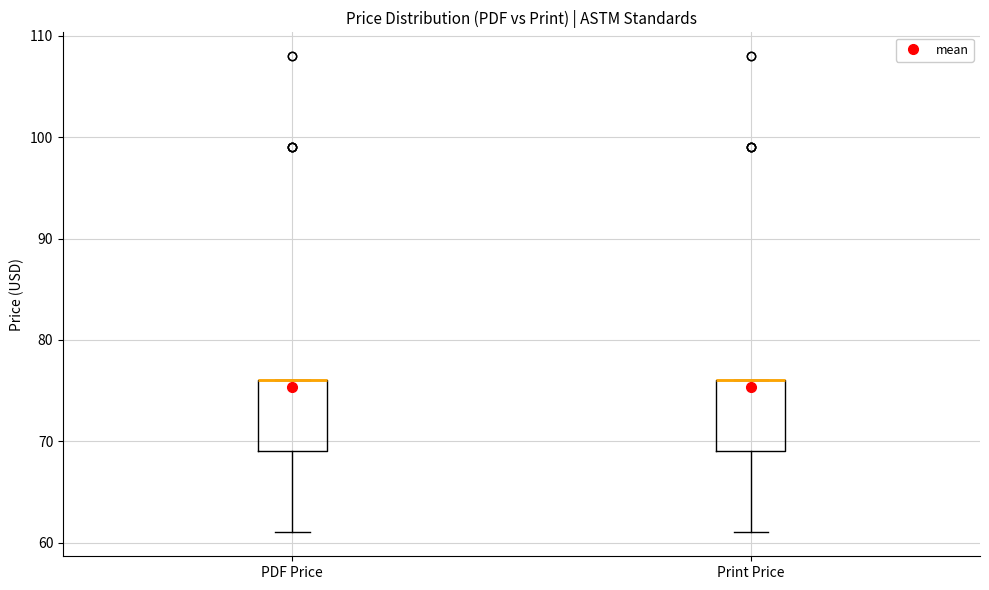

Reading left to right, transcribe this box plot: for each box, give where its median line is, the range the box spans, and where its two whiskers end, as read against the y-axis. The values are not printed on the chart, so give them approximately, as read against the axis.

PDF Price: median 76 (drawn on the box's upper edge), box 69 to 76, whiskers 61 to 76
Print Price: median 76 (drawn on the box's upper edge), box 69 to 76, whiskers 61 to 76